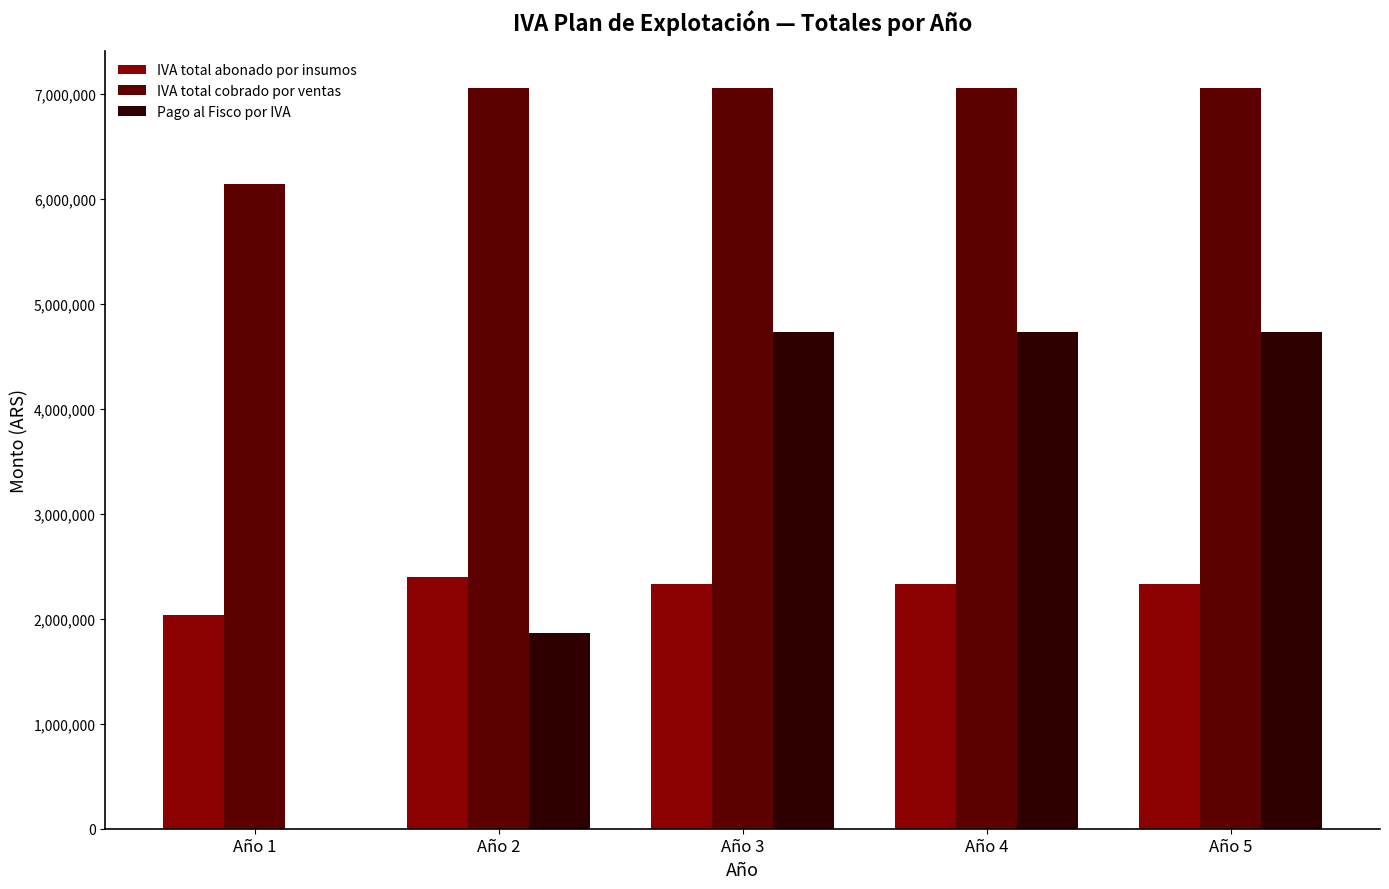

What is the total value across all series at Año 5?

14112000.0